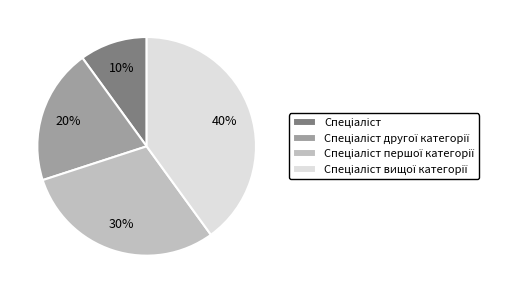

To the nearest percent, what is the average slice percentage?

25%